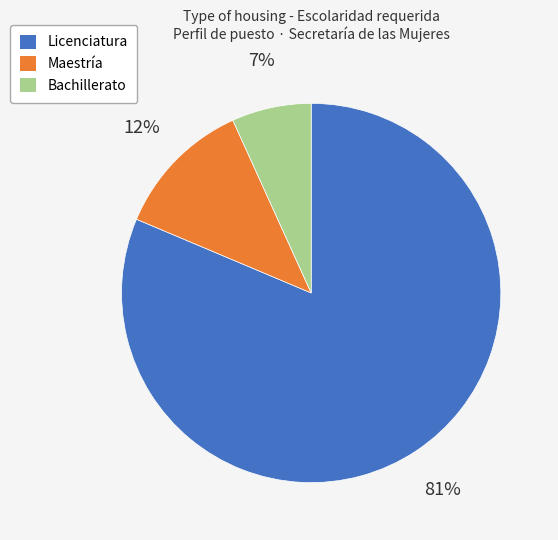

How many segments does this pie chart have?

3